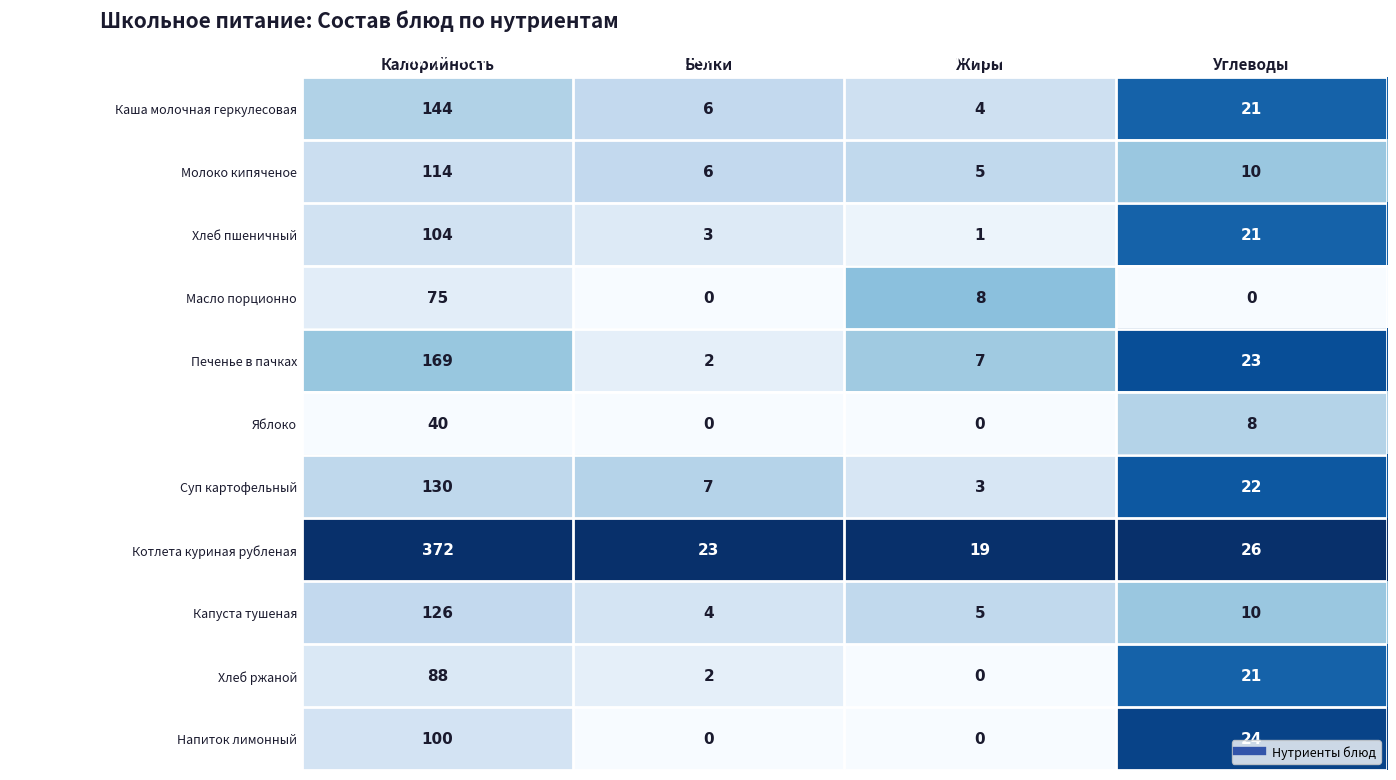

What is the total value across all series at Белки?

53